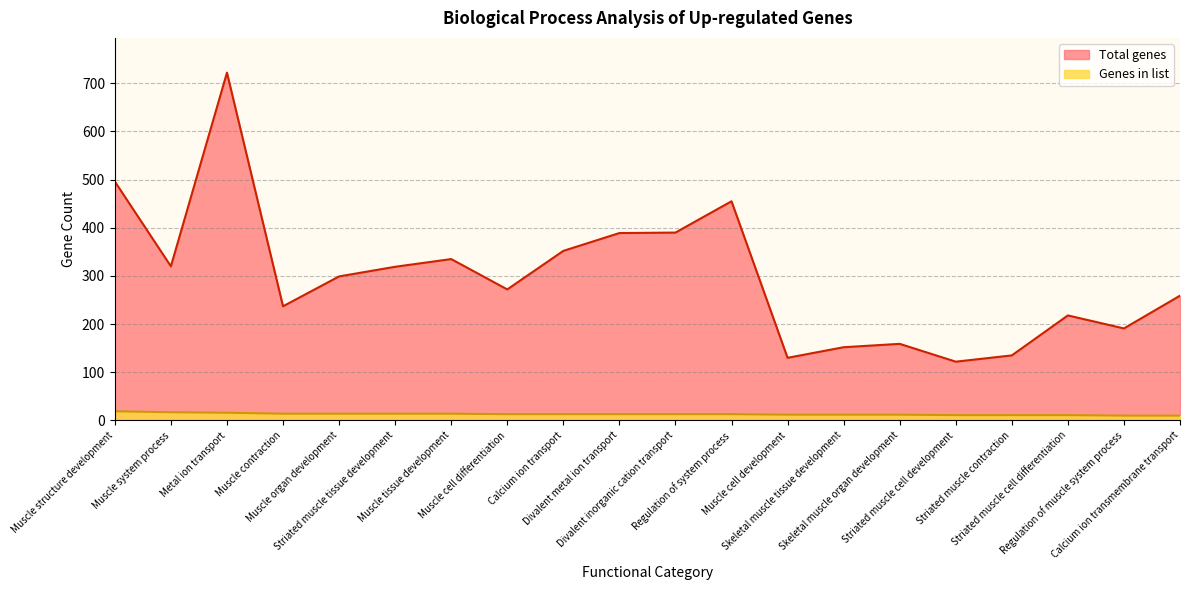

True or false: Genes in list has more than 1 interior local peaks.

False